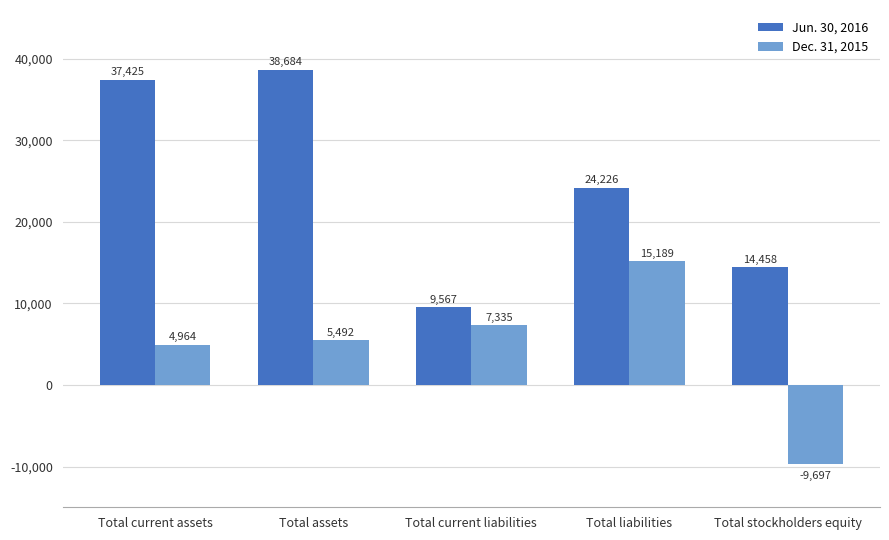

How many bars are there in total?

10